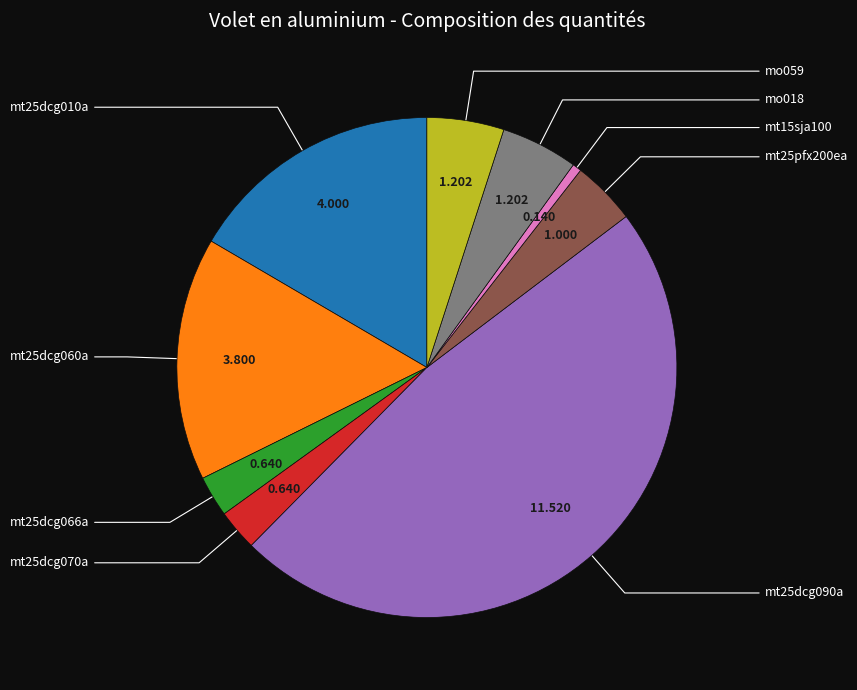

Is there a majority slice in this chart?

No